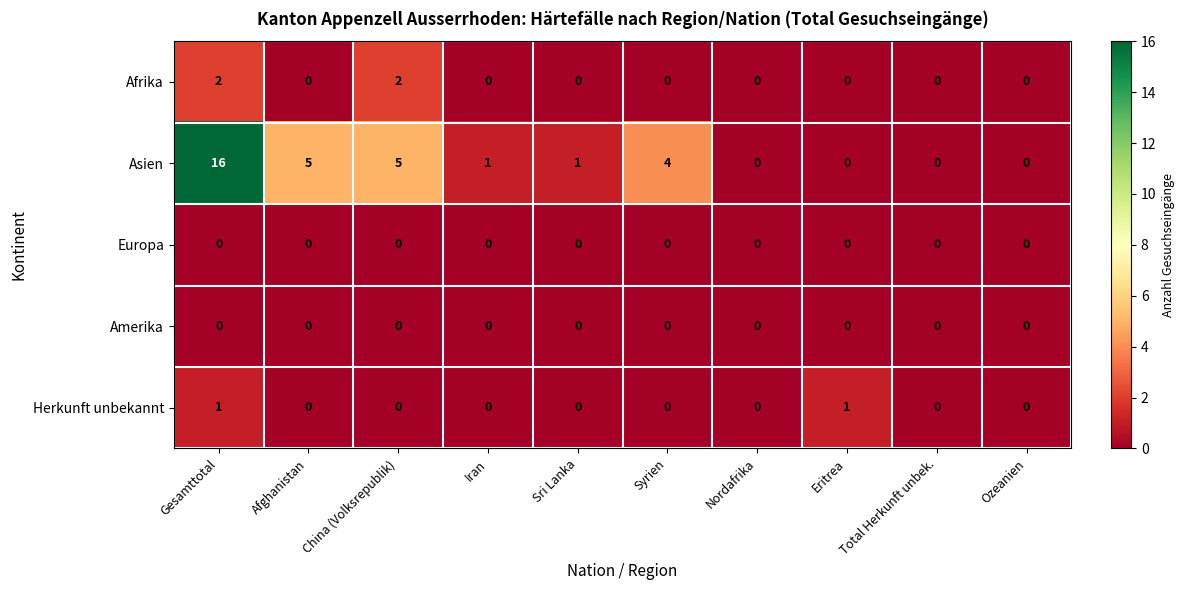

How many positive values does the Afrika series have?

2